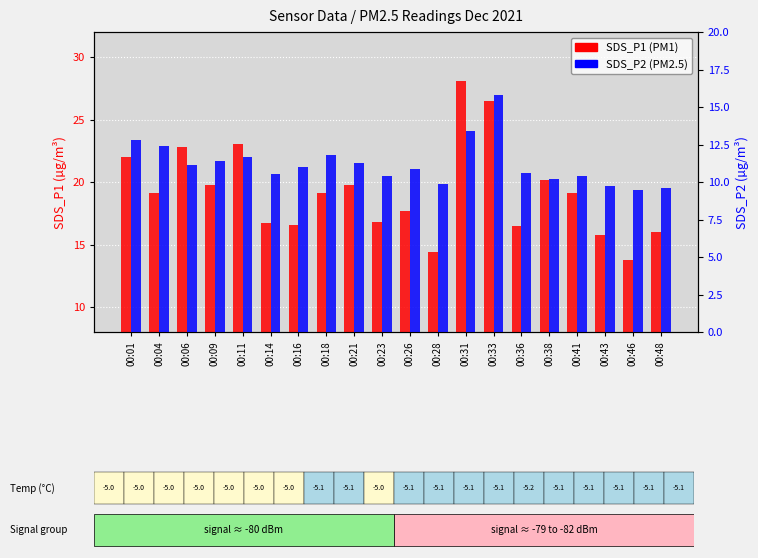

Which series has the largest total across all categories?

SDS_P1